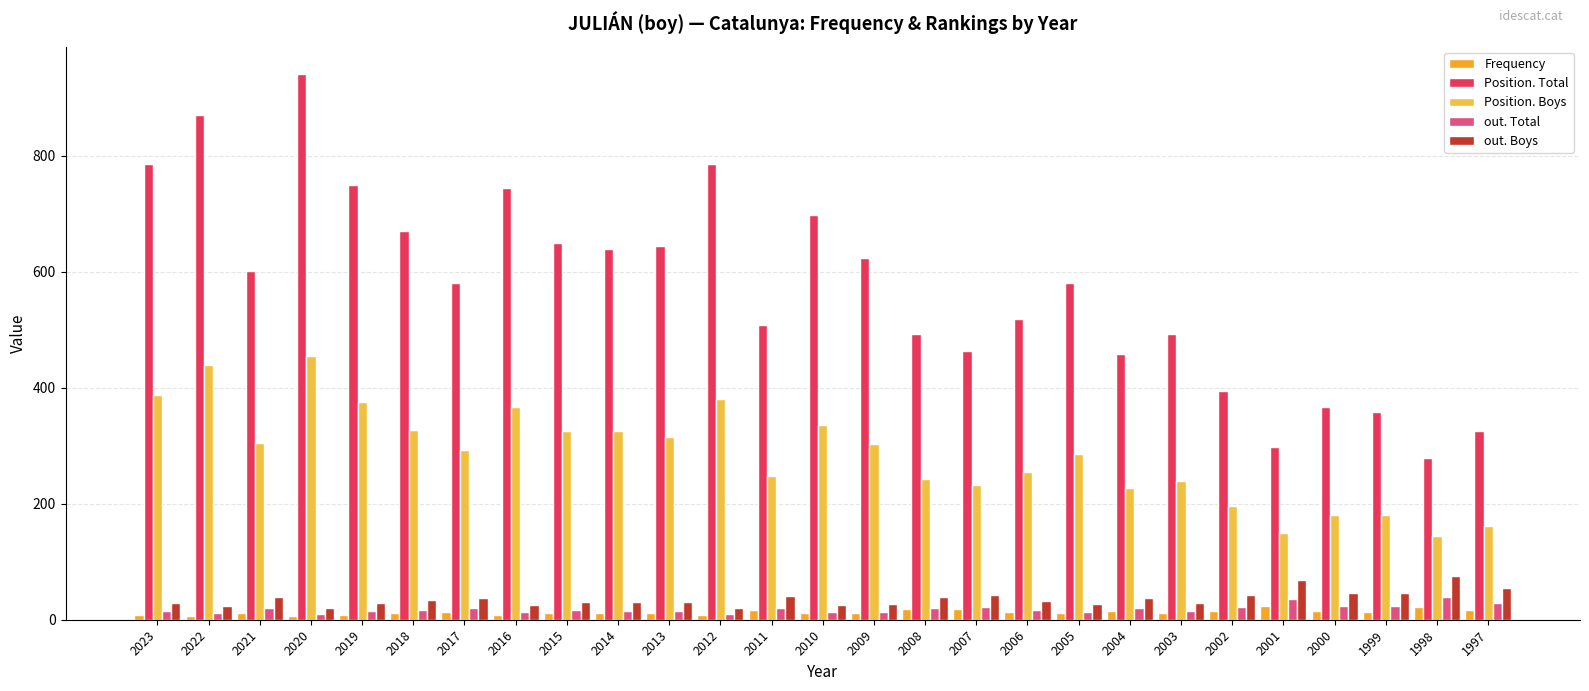

Rank the series at 1997 from lowest to highest value.

Frequency, out. Total, out. Boys, Position. Boys, Position. Total